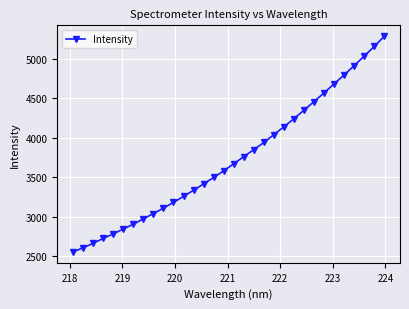

True or false: there are more than 0 points higher than both neighbors.

False